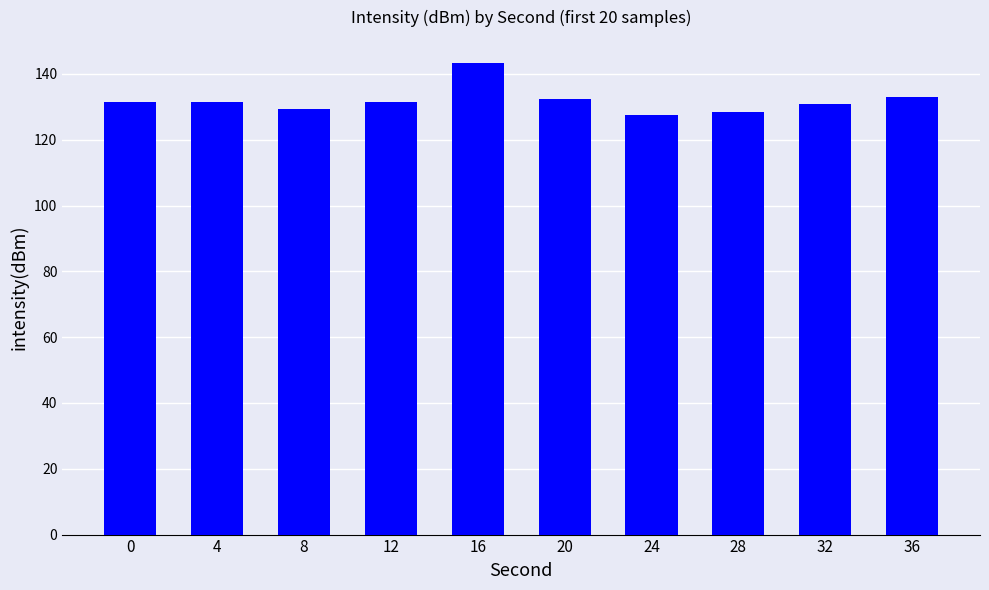

What is the difference between the maximum and minimum values?

15.6